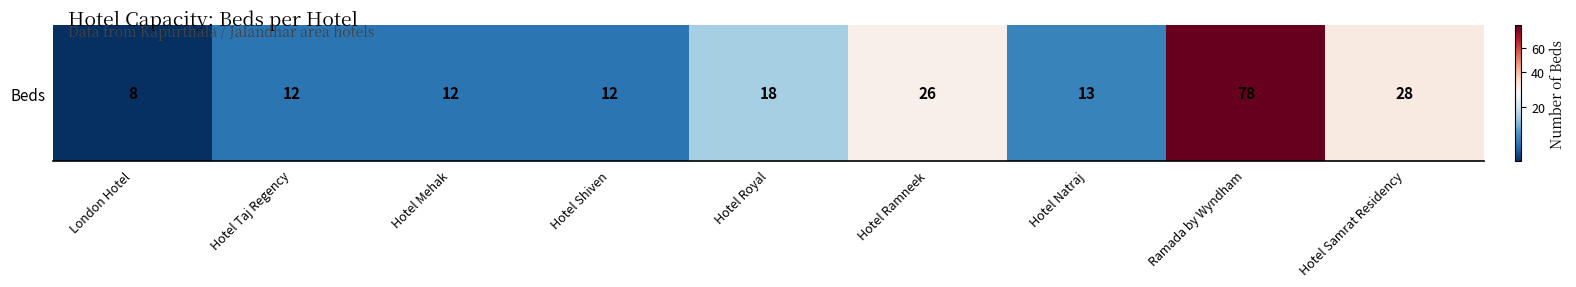

List the labels in order of value, largest first.

Ramada by Wyndham, Hotel Samrat Residency, Hotel Ramneek, Hotel Royal, Hotel Natraj, Hotel Taj Regency, Hotel Mehak, Hotel Shiven, London Hotel